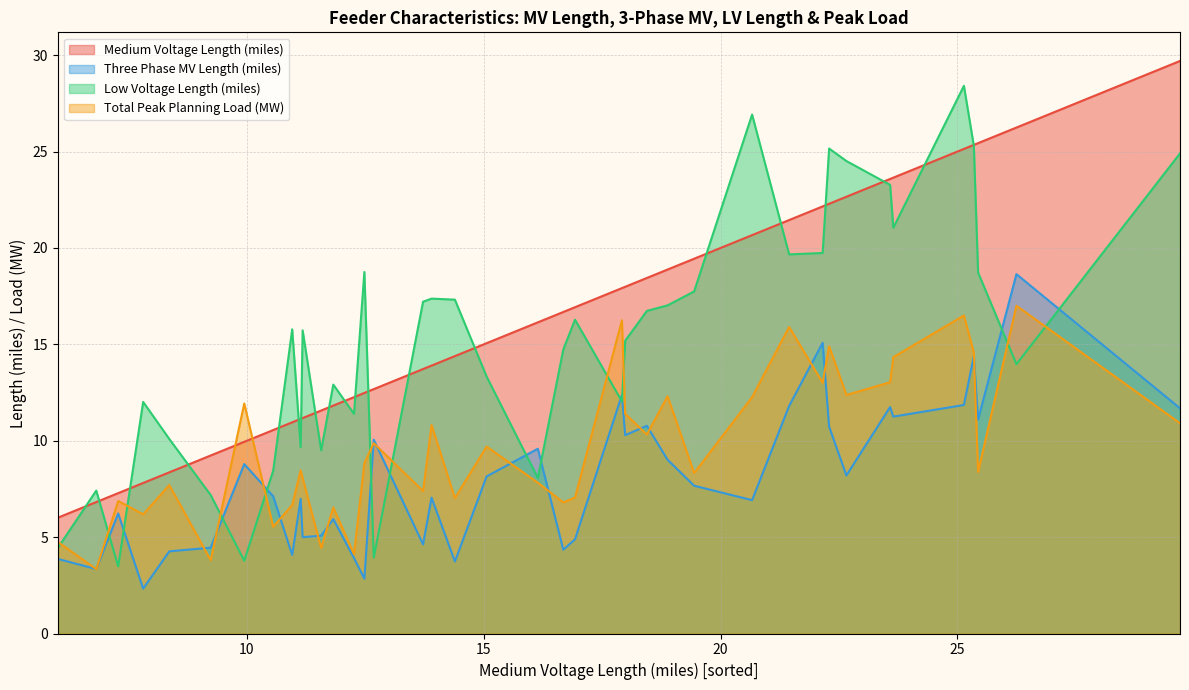

How many times do Medium Voltage Length (miles) and Total Peak Planning Load (MW) cross each other?

2